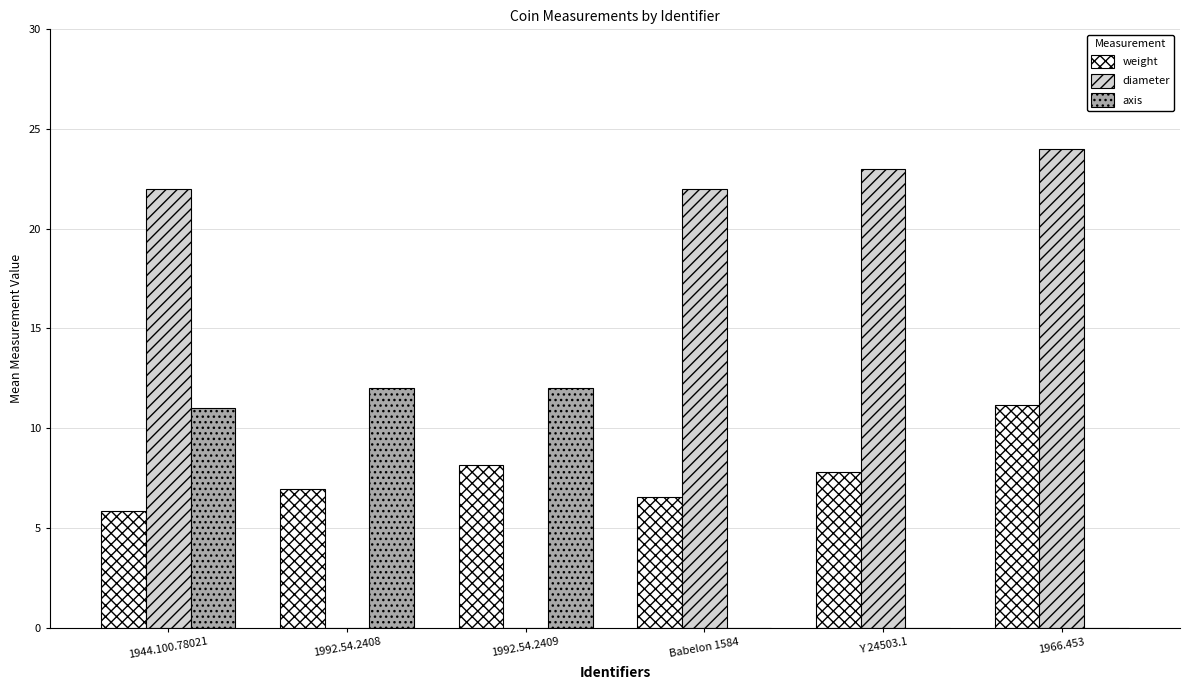

What is the sum of all weight values?

46.4